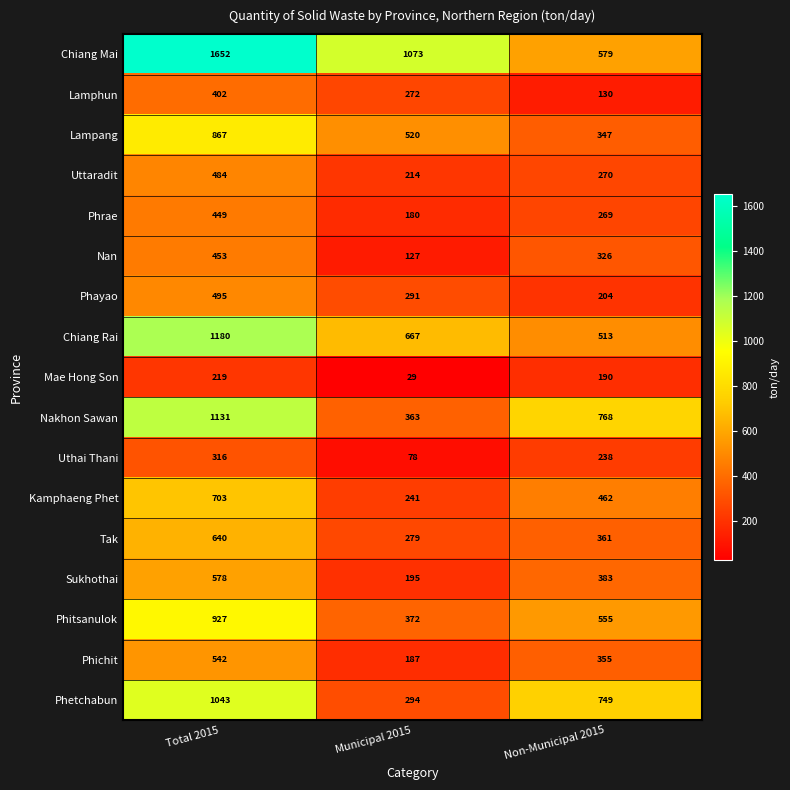

Which series changed the most between Total 2015 and Municipal 2015?

Nakhon Sawan